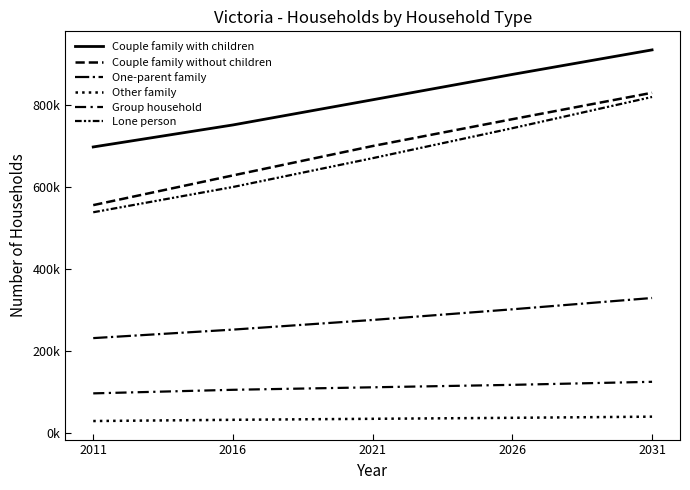

Is this an area chart (filled region under the line)?

No